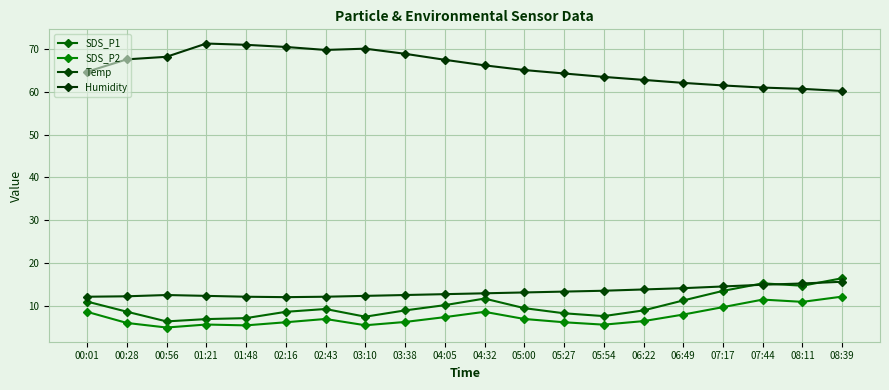

How many distinct data groups are displayed?

4